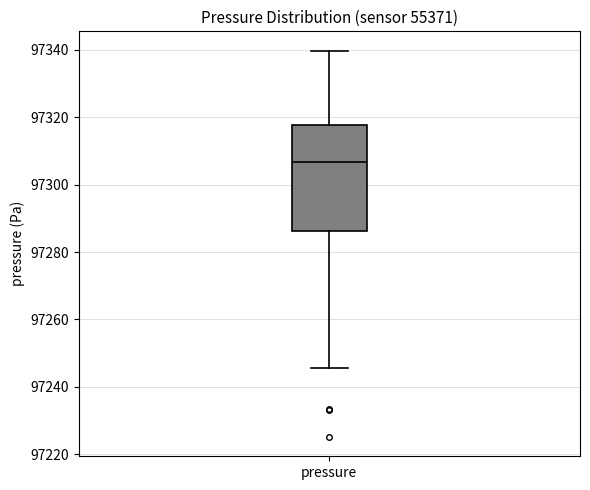

Where does the median line of the box for pressure sit on the y-axis? The values are not printed on the chart, so give them approximately, as read against the axis.

97306